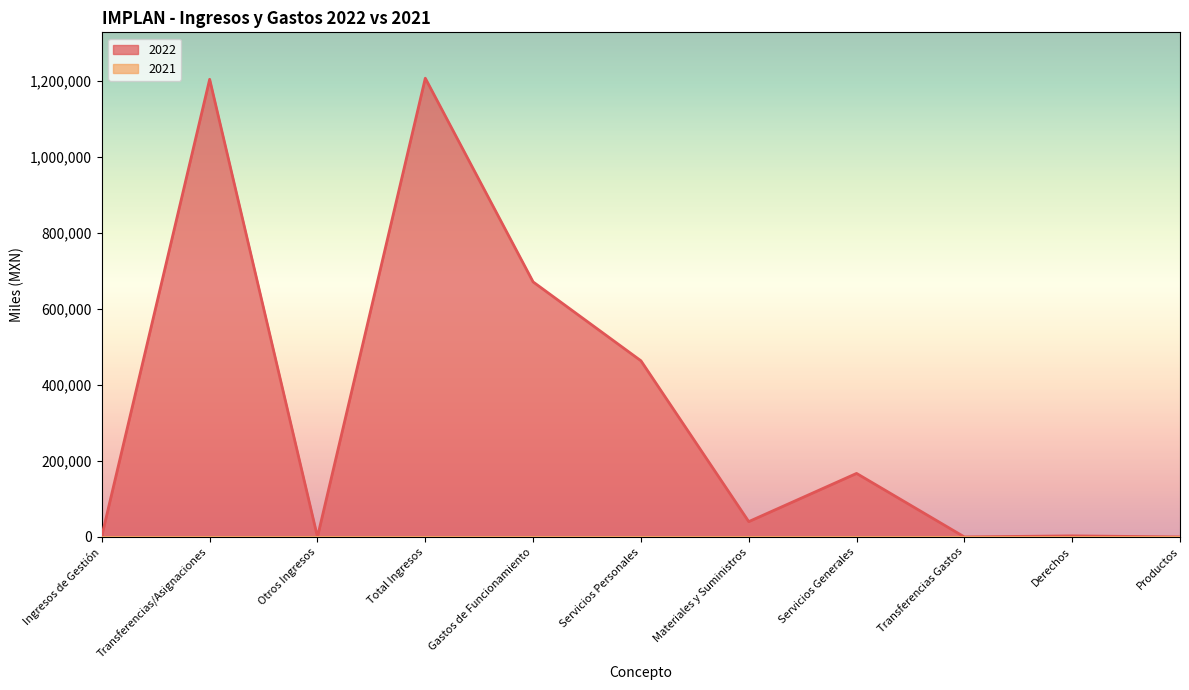

Where is the data nearest to the value 603504?

Gastos de Funcionamiento